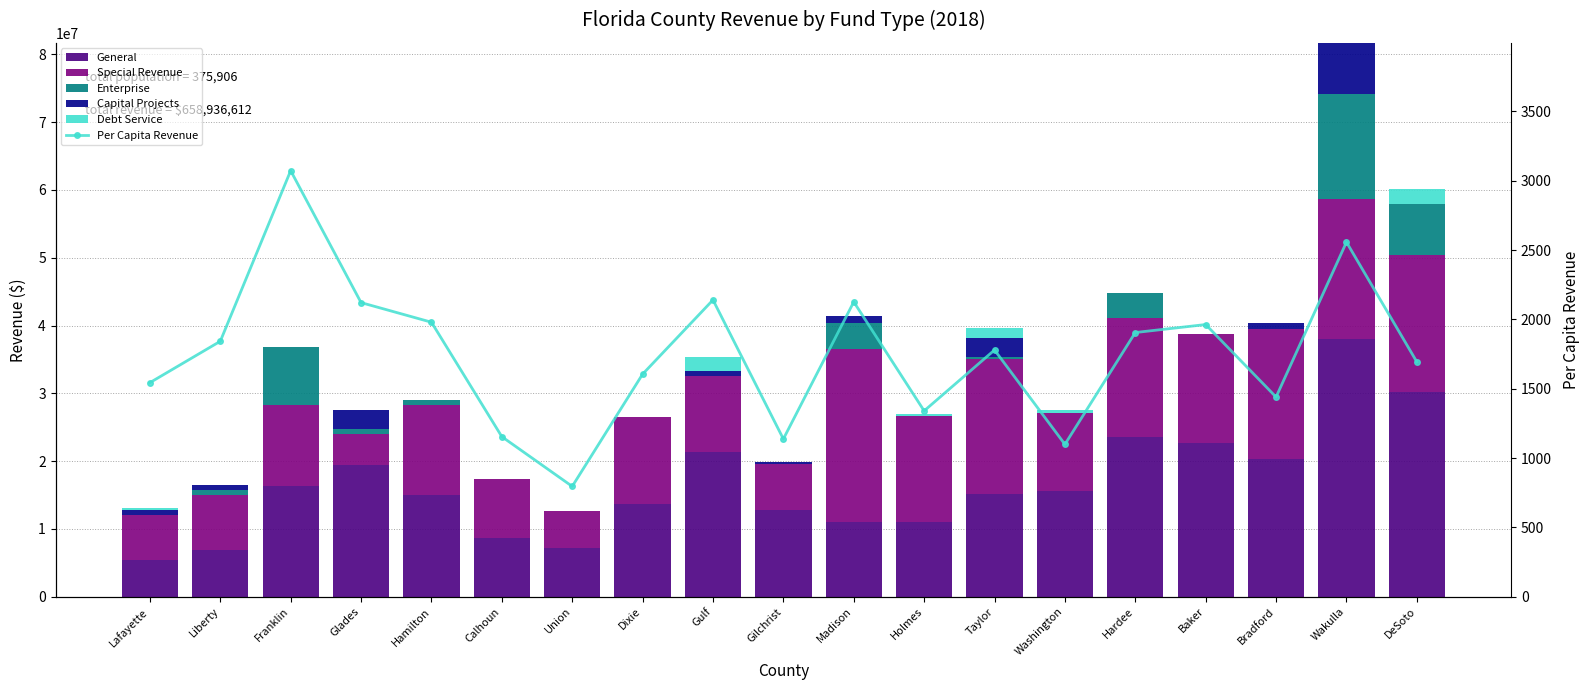

Reading left to right, transcribe all the data shown in this chart.

General: Lafayette=5464587.0	Liberty=6902703.0	Franklin=16388448.0	Glades=19410374.0	Hamilton=14945542.0	Calhoun=8668077.0	Union=7140098.0	Dixie=13657322.0	Gulf=21360818.0	Gilchrist=12831876.0	Madison=11076462.0	Holmes=11046593.0	Taylor=15214045.0	Washington=15567578.0	Hardee=23572117.0	Baker=22754300.0	Bradford=20275828.0	Wakulla=38027322.0	DeSoto=30178930.0
Special Revenue: Lafayette=6562403.0	Liberty=8167189.0	Franklin=11845830.0	Glades=4623278.0	Hamilton=13377527.0	Calhoun=8760480.0	Union=5493909.0	Dixie=12815913.0	Gulf=11255190.0	Gilchrist=6779352.0	Madison=25490751.0	Holmes=15644031.0	Taylor=19901873.0	Washington=11540684.0	Hardee=17518020.0	Baker=16043491.0	Bradford=19258755.0	Wakulla=20639854.0	DeSoto=20274223.0
Enterprise: Lafayette=0.0	Liberty=649608.0	Franklin=8667244.0	Glades=677811.0	Hamilton=626280.0	Calhoun=0.0	Union=0.0	Dixie=0.0	Gulf=0.0	Gilchrist=0.0	Madison=3832207.0	Holmes=0.0	Taylor=198831.0	Washington=0.0	Hardee=3641439.0	Baker=0.0	Bradford=0.0	Wakulla=15508958.0	DeSoto=7498415.0
Capital Projects: Lafayette=724653.0	Liberty=707267.0	Franklin=0.0	Glades=2846937.0	Hamilton=0.0	Calhoun=0.0	Union=0.0	Dixie=0.0	Gulf=638500.0	Gilchrist=215222.0	Madison=1013005.0	Holmes=0.0	Taylor=2869227.0	Washington=0.0	Hardee=0.0	Baker=0.0	Bradford=879267.0	Wakulla=7516762.0	DeSoto=32381.0
Debt Service: Lafayette=376219.0	Liberty=0.0	Franklin=0.0	Glades=0.0	Hamilton=0.0	Calhoun=0.0	Union=0.0	Dixie=0.0	Gulf=2066480.0	Gilchrist=0.0	Madison=0.0	Holmes=229146.0	Taylor=1473094.0	Washington=497686.0	Hardee=0.0	Baker=0.0	Bradford=0.0	Wakulla=0.0	DeSoto=2177448.0
Per Capita Revenue: Lafayette=1544.3	Liberty=1842.6	Franklin=3072.8	Glades=2121.4	Hamilton=1980.0	Calhoun=1154.7	Union=796.2	Dixie=1605.5	Gulf=2140.8	Gilchrist=1138.1	Madison=2126.7	Holmes=1340.7	Taylor=1779.7	Washington=1099.4	Hardee=1905.7	Baker=1963.3	Bradford=1440.4	Wakulla=2557.5	DeSoto=1693.7